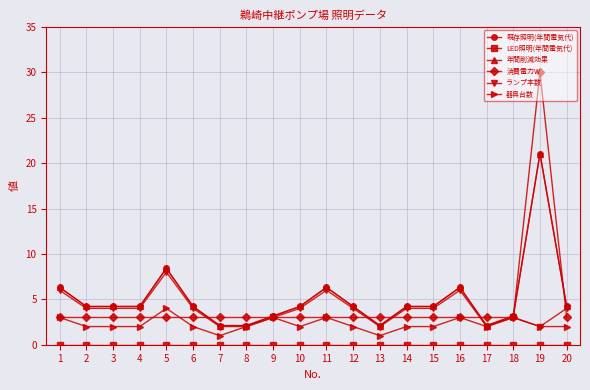

Which category has the lowest value across all series?

1